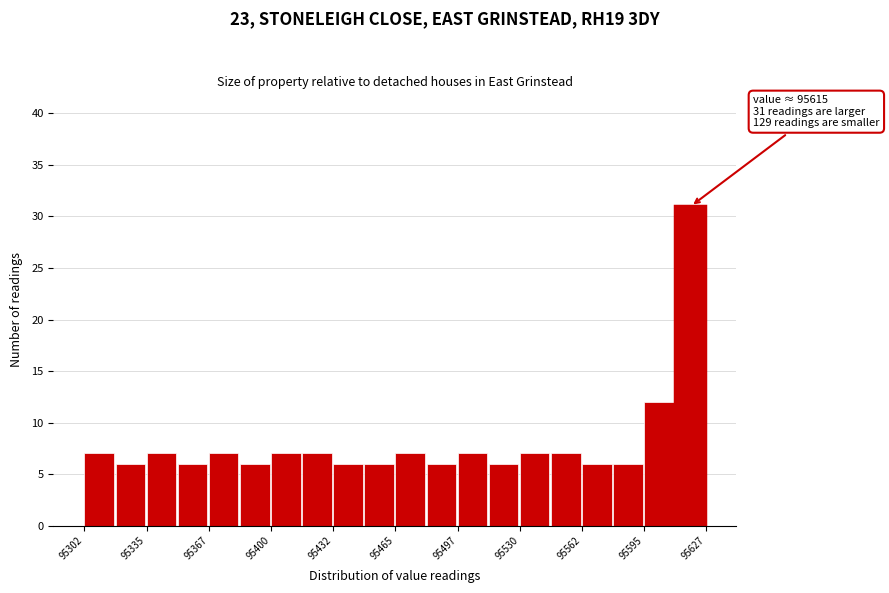

Around what value on the x-axis is the tallest bar? Give the approximate position of its centre, as read against the axis.

95620